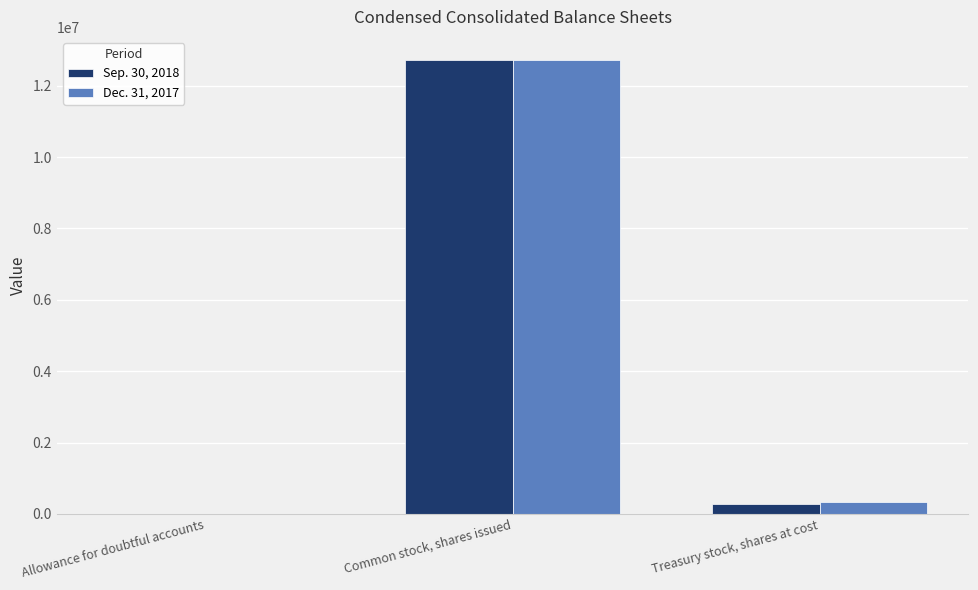

Which series changed the most between Allowance for doubtful accounts and Treasury stock, shares at cost?

Dec. 31, 2017